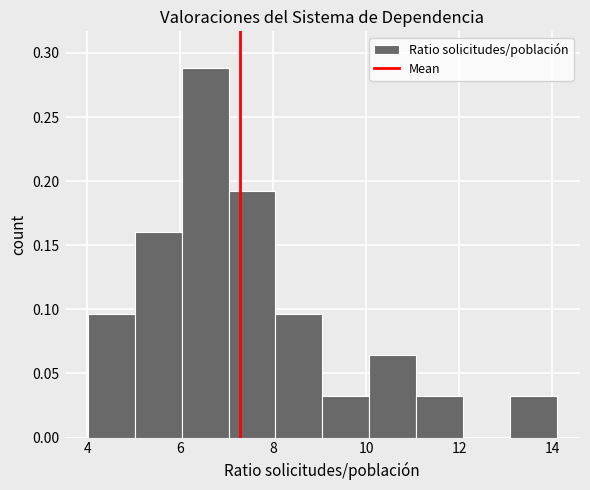

How tall is the bar that spans 13 to 14 on the x-axis? Neither the bar edges nor the heights are printed on the chart, so give them approximately, as read against the axes.

0.030